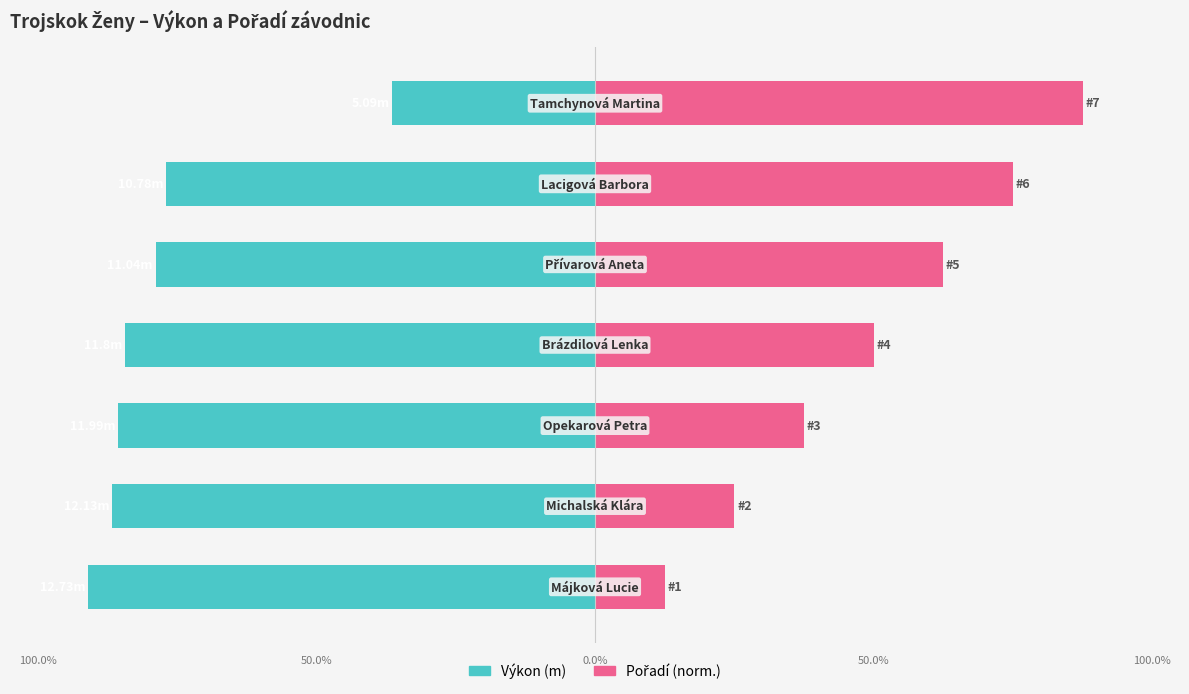

Reading left to right, list all the values displayed in this chart.

Výkon (m): -90.9	-86.6	-85.6	-84.3	-78.9	-77.0	-36.4
Pořadí (norm.): 12.5	25.0	37.5	50.0	62.5	75.0	87.5